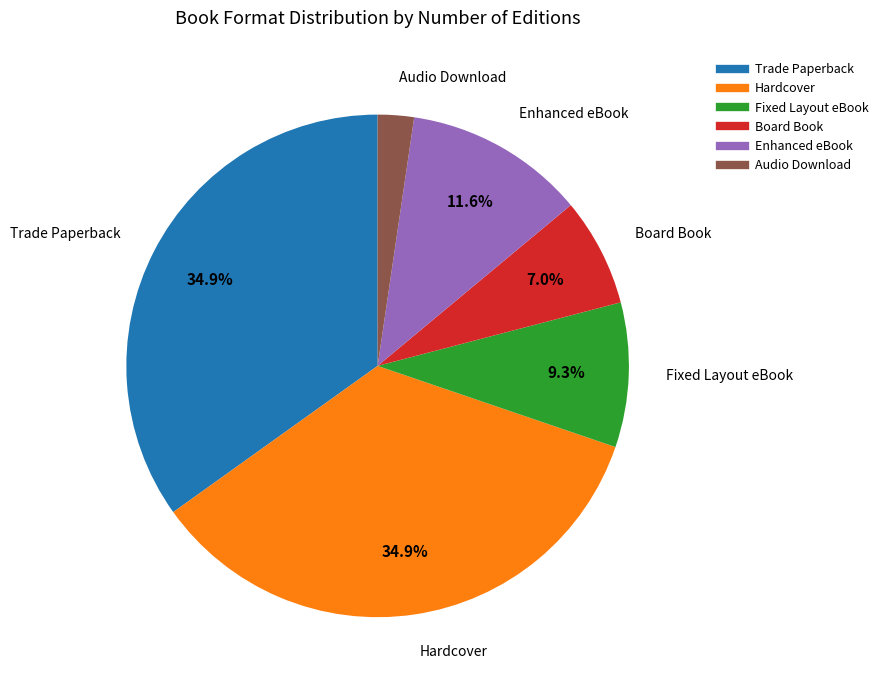

To the nearest percent, what portion does Board Book represent?

7%